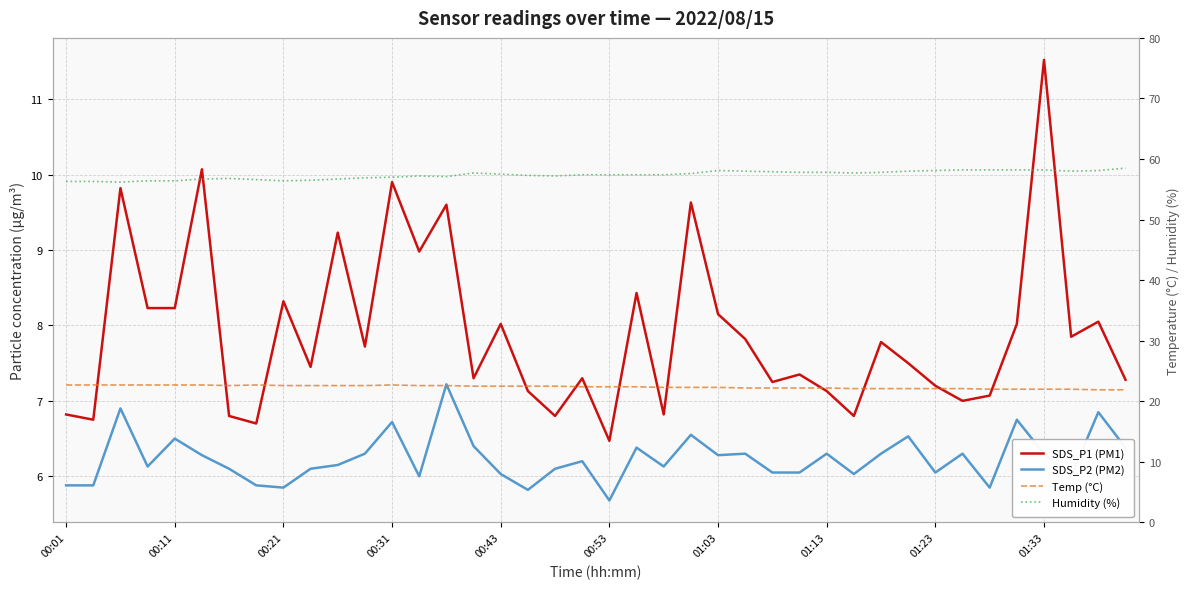

Between 13 and 32, which series saw the biggest shift?

SDS_P1 (PM1)